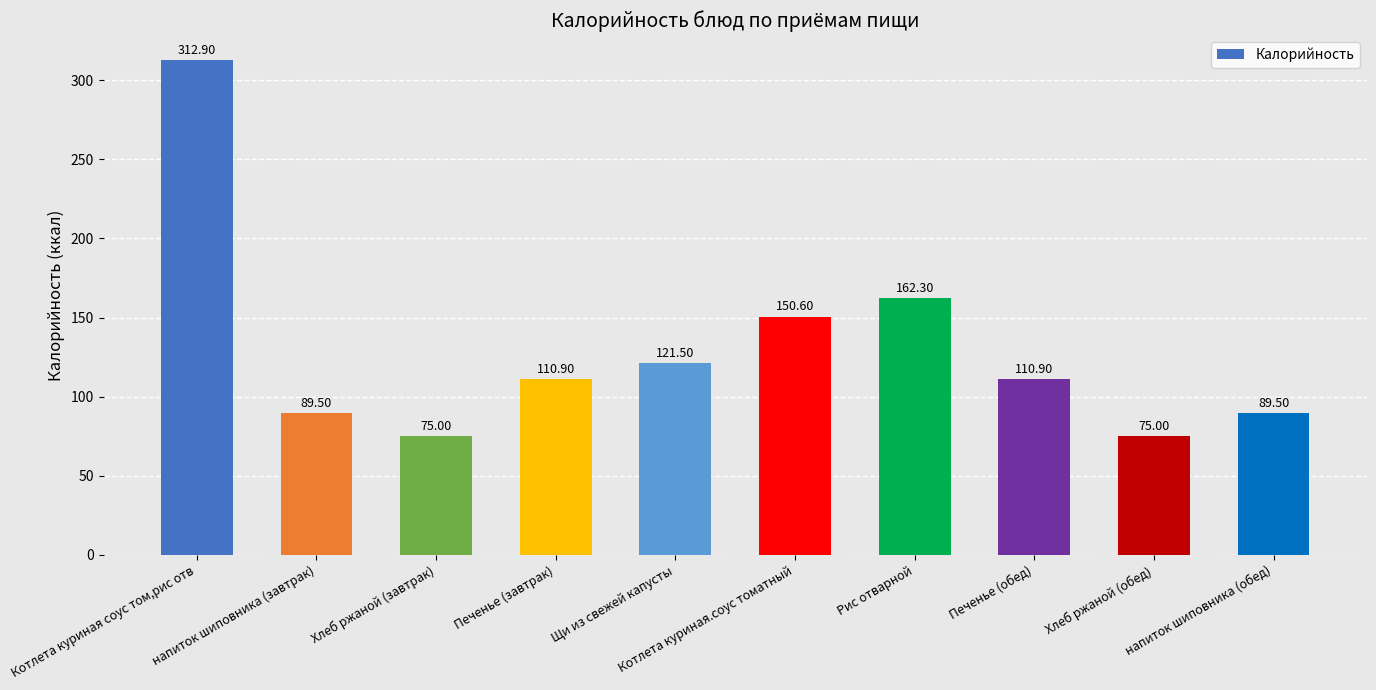

Is it true that the value at напиток шиповника (завтрак) is 89.5?

True